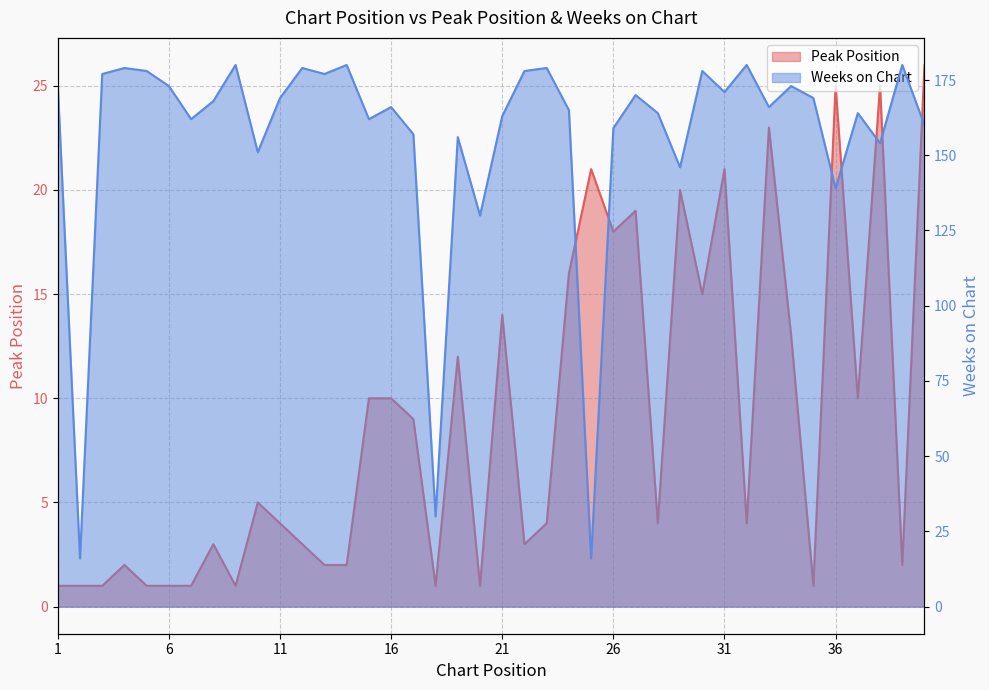

Where does the Weeks on Chart series first go above 168?

1